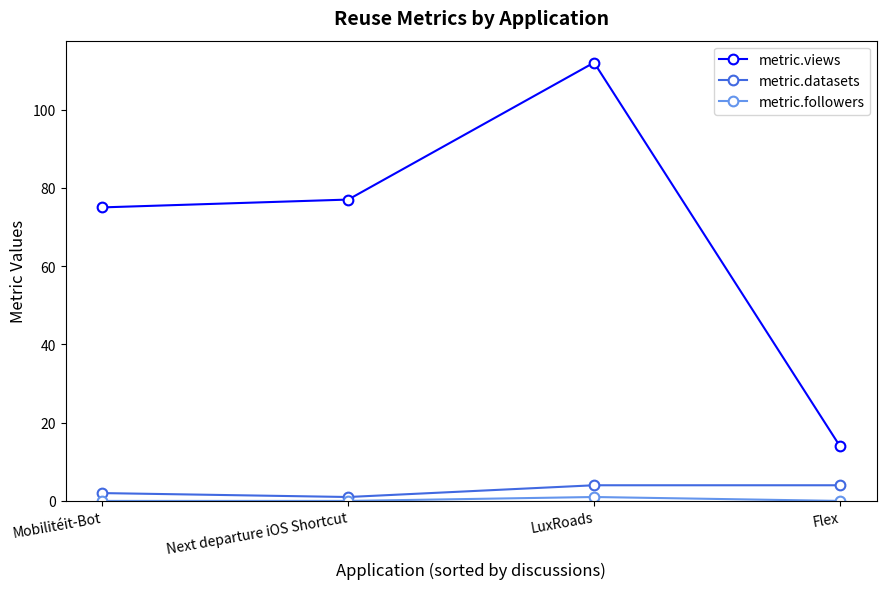

Which category has the lowest value in the metric.views series?

Flex